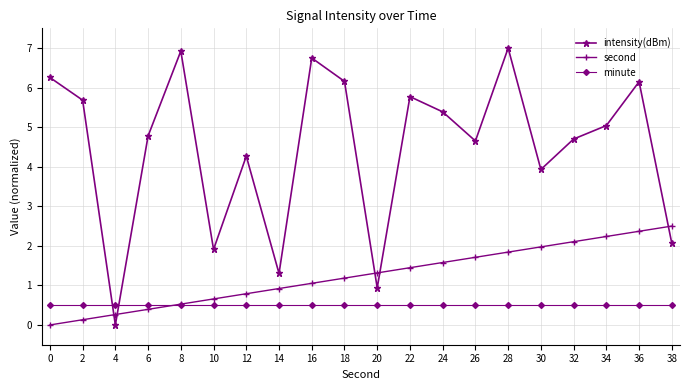

What is the sum of all second values?

25.0